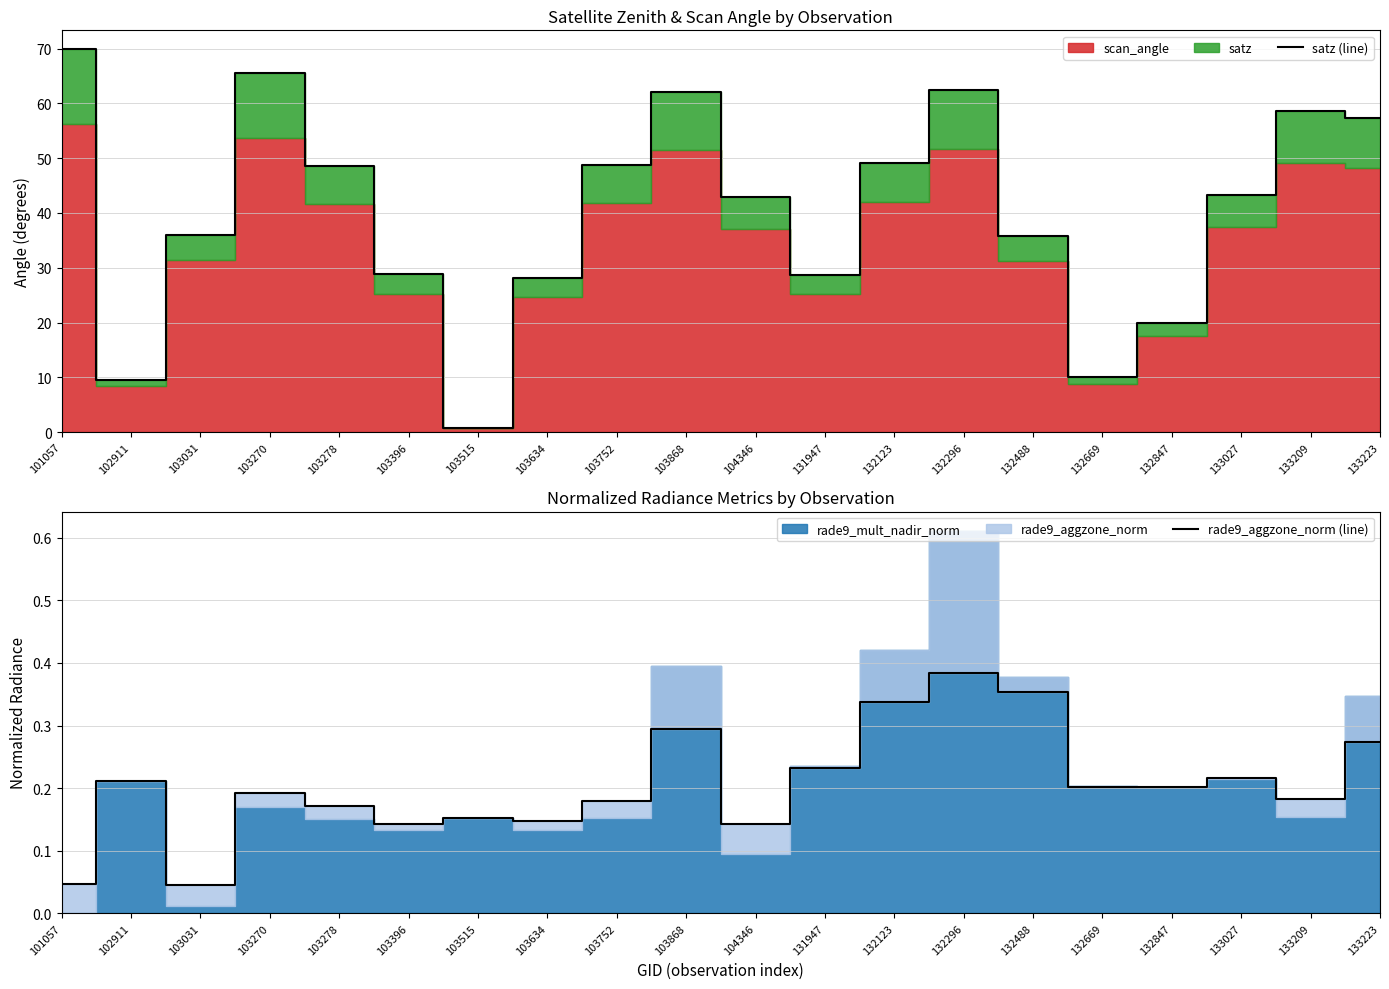

Reading left to right, what are all the values shown in this chart?

satz (line): 69.8	9.4	35.9	65.5	48.6	28.8	0.8	28.1	48.8	62.1	42.9	28.7	49.1	62.4	35.8	10.0	19.9	43.3	58.5	57.3
rade9_aggzone_norm (line): 0.0	0.2	0.0	0.2	0.2	0.1	0.2	0.1	0.2	0.3	0.1	0.2	0.3	0.4	0.4	0.2	0.2	0.2	0.2	0.3